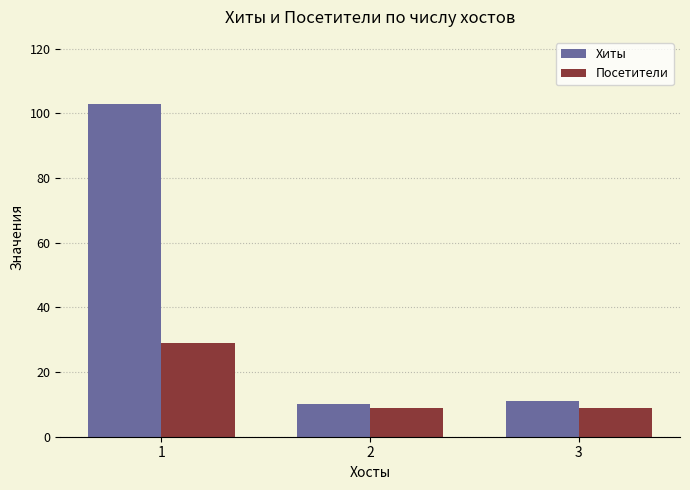

Which series has the largest total across all categories?

Хиты